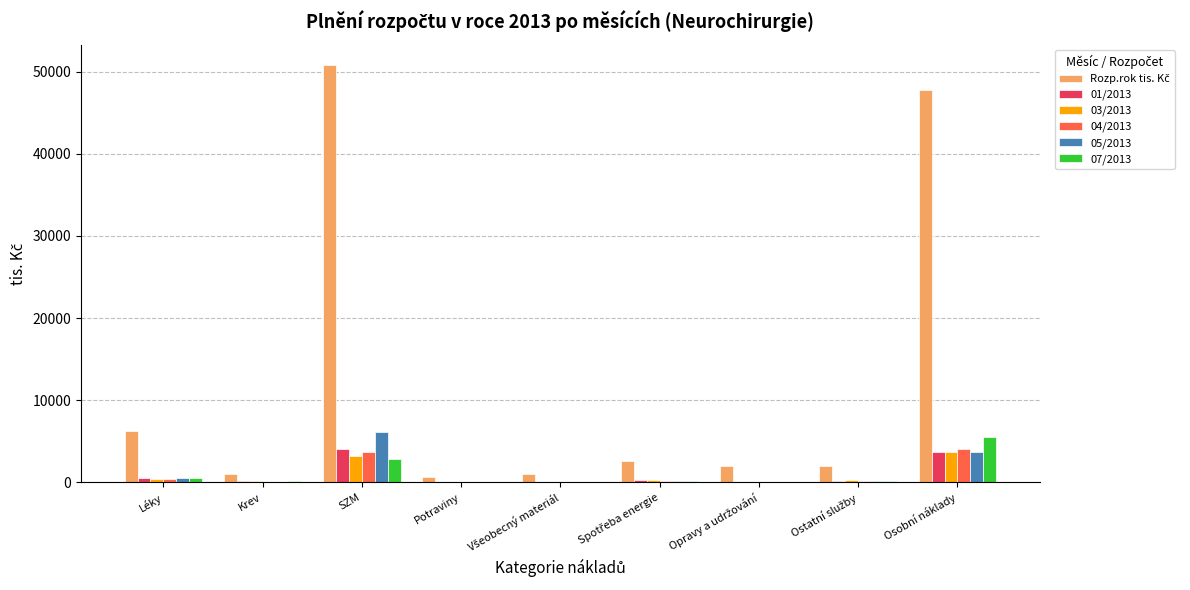

The 07/2013 series shows 5499.1 at Osobní náklady. True or false?

True